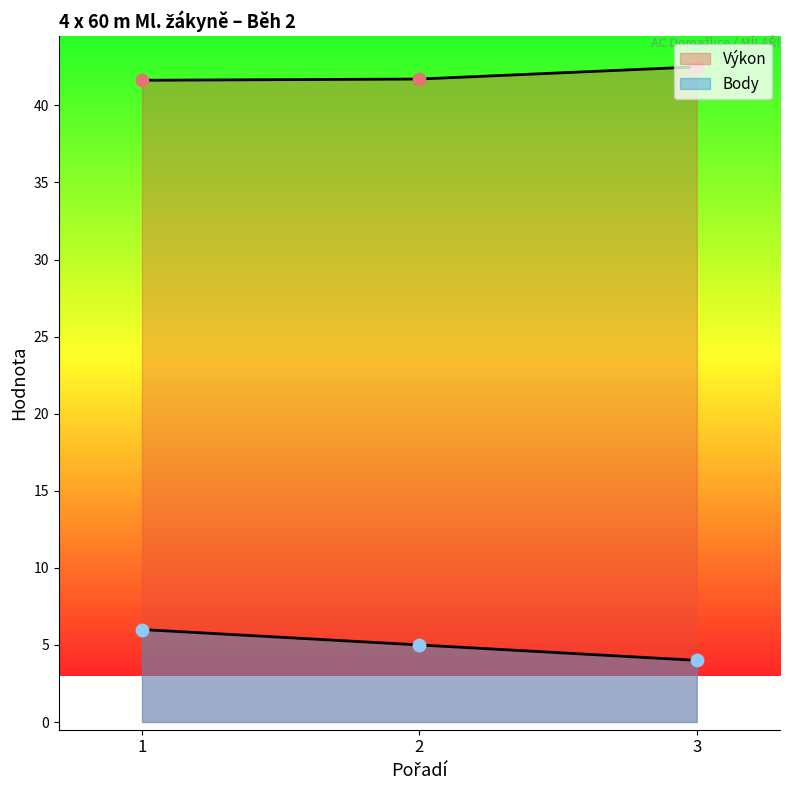

At which category is the sum across all series the highest?

1